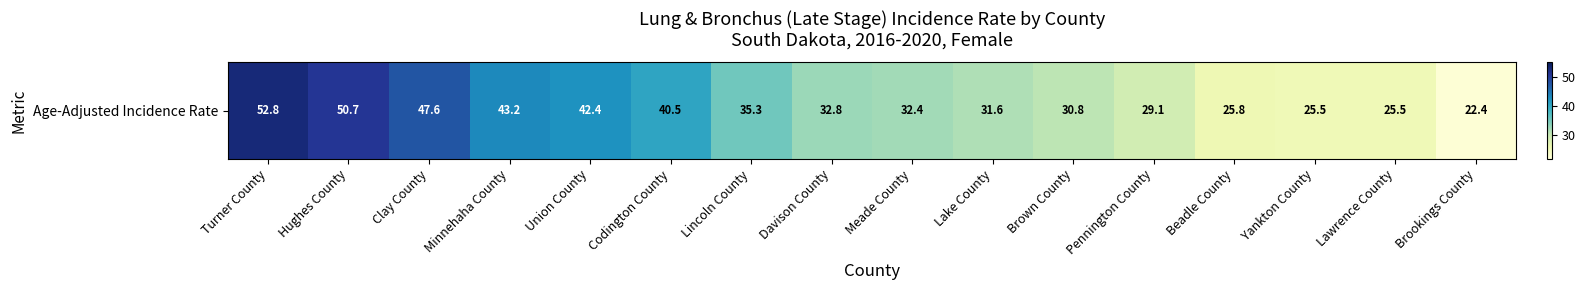

What is the smallest value displayed?

22.4